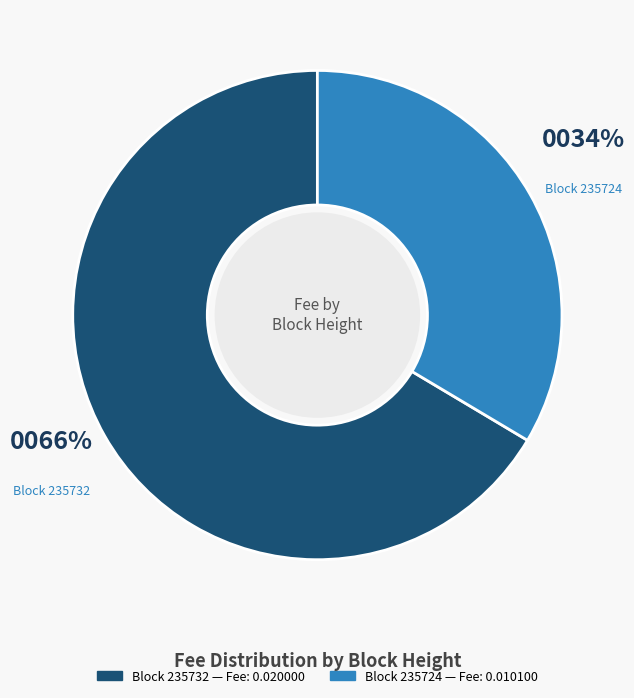

Is there any slice that represents more than half of the pie?

Yes